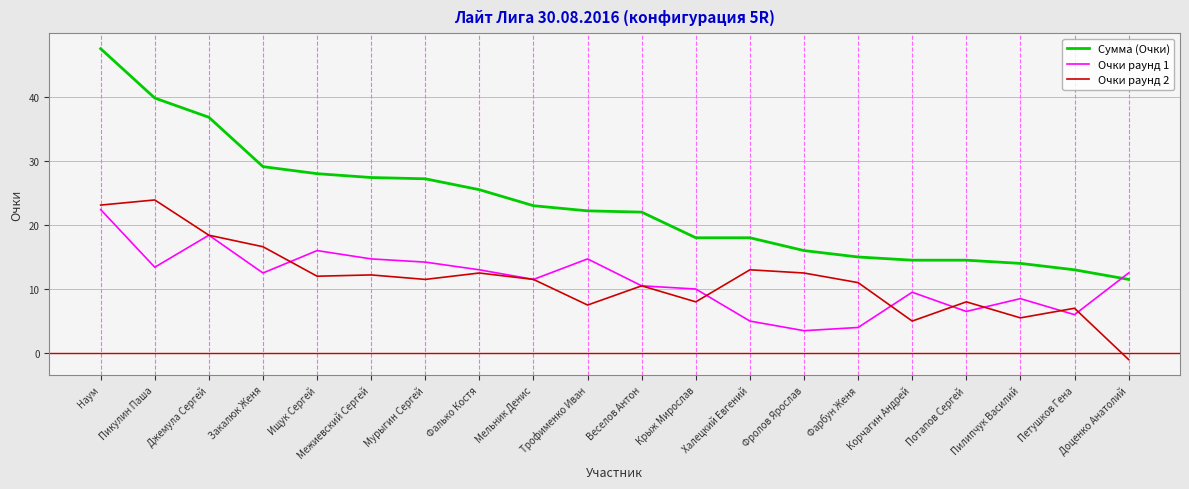

How many values in the Очки раунд 1 series are below 12?

10